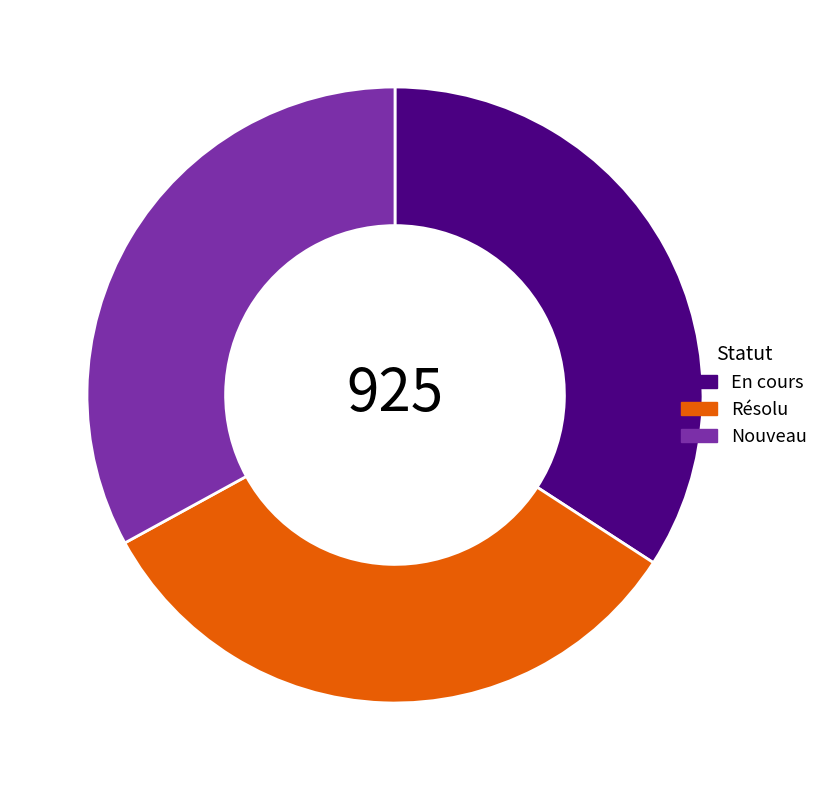

The Résolu slice represents 33% of the pie. True or false?

True